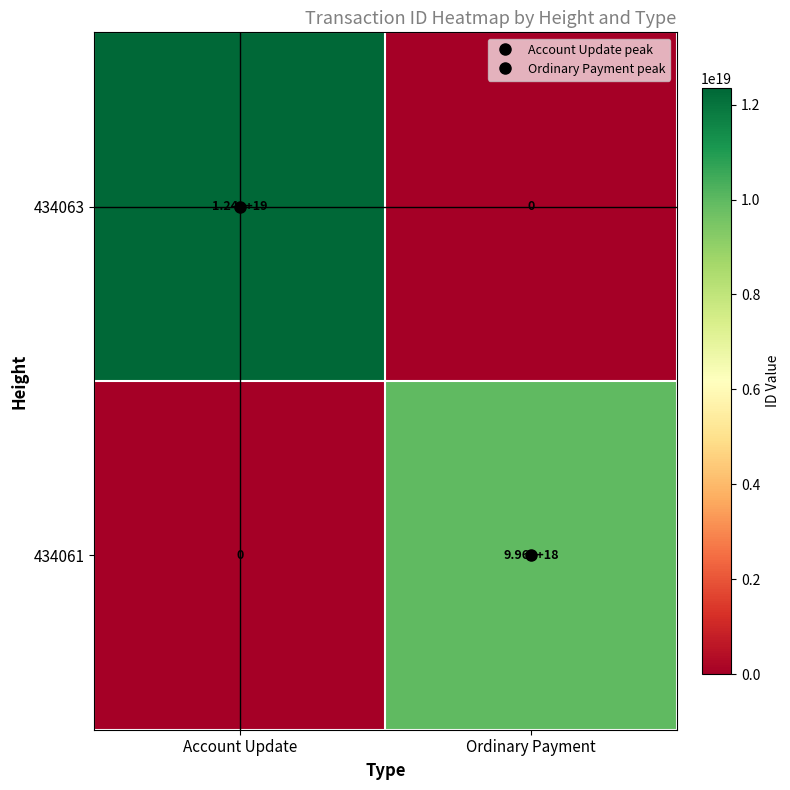

List the series in order of their overall mean, highest first.

434063, 434061